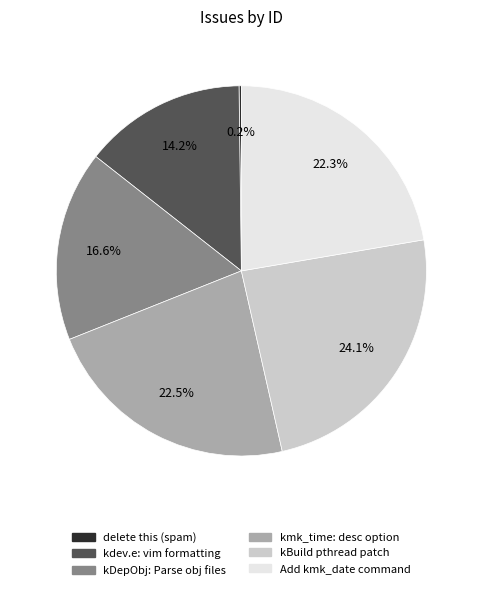

Is there a majority slice in this chart?

No